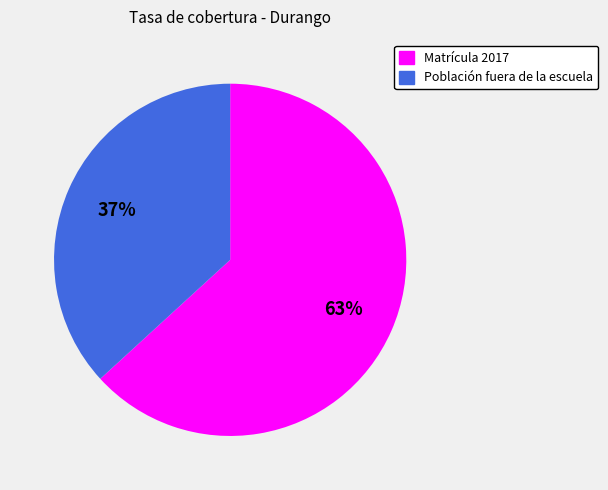

What percentage is the Población fuera de la escuela slice, to the nearest percent?

37%